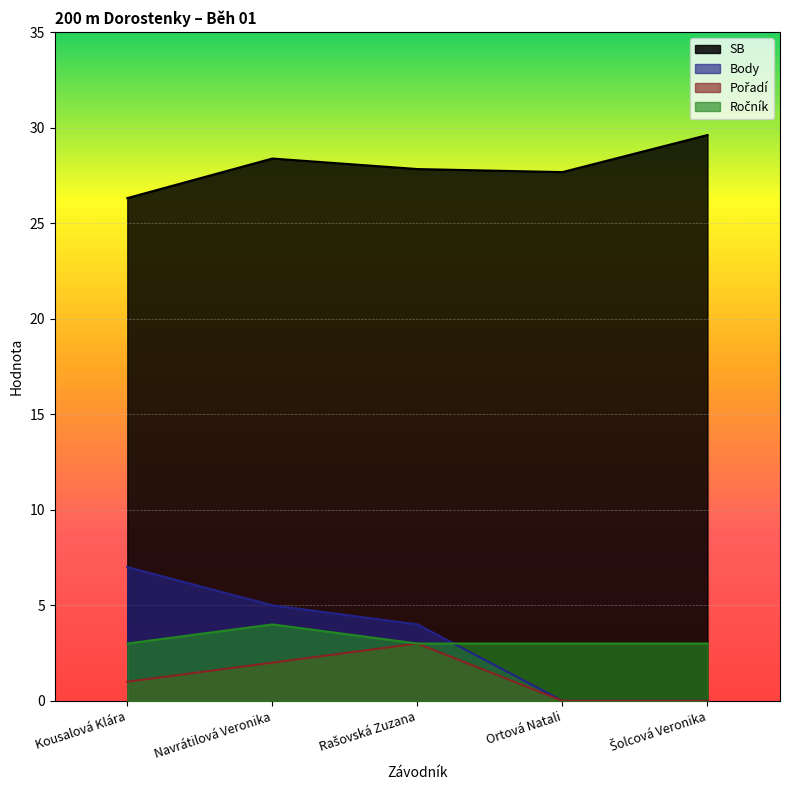

What is the label of the 5th point from the left?

Šolcová Veronika